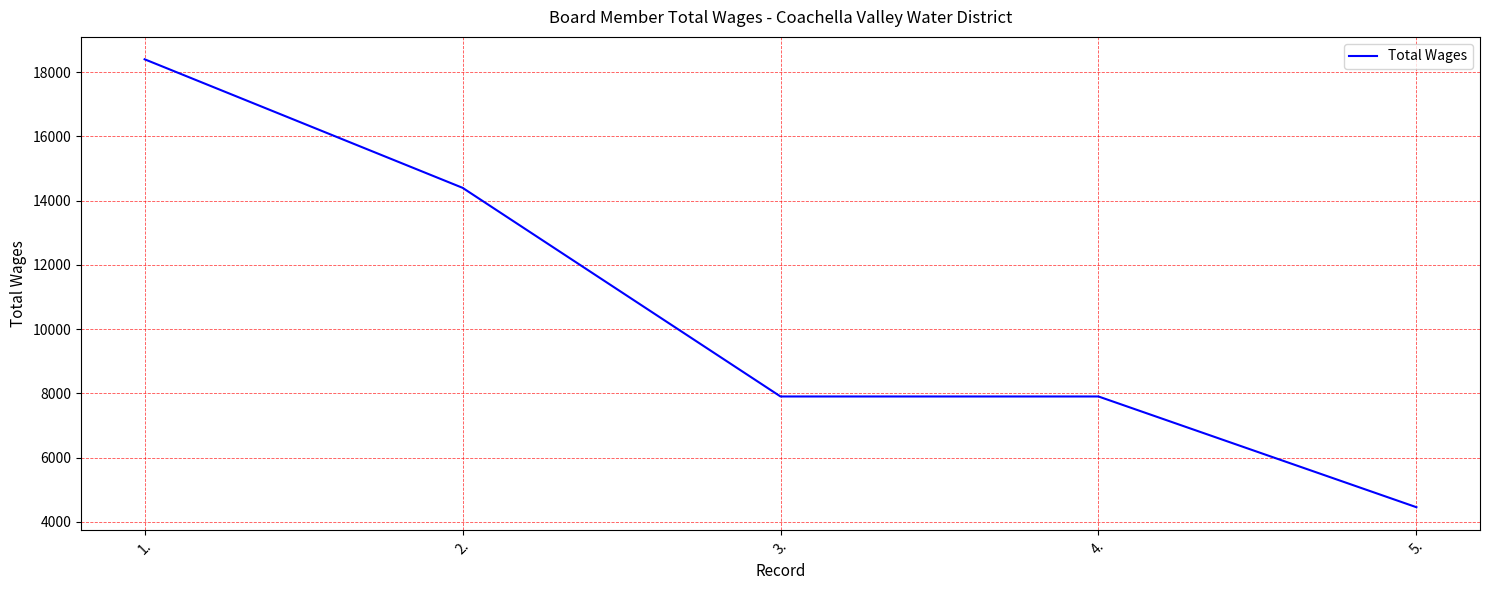

What value does the data have at 5., to the nearest 10?

4460